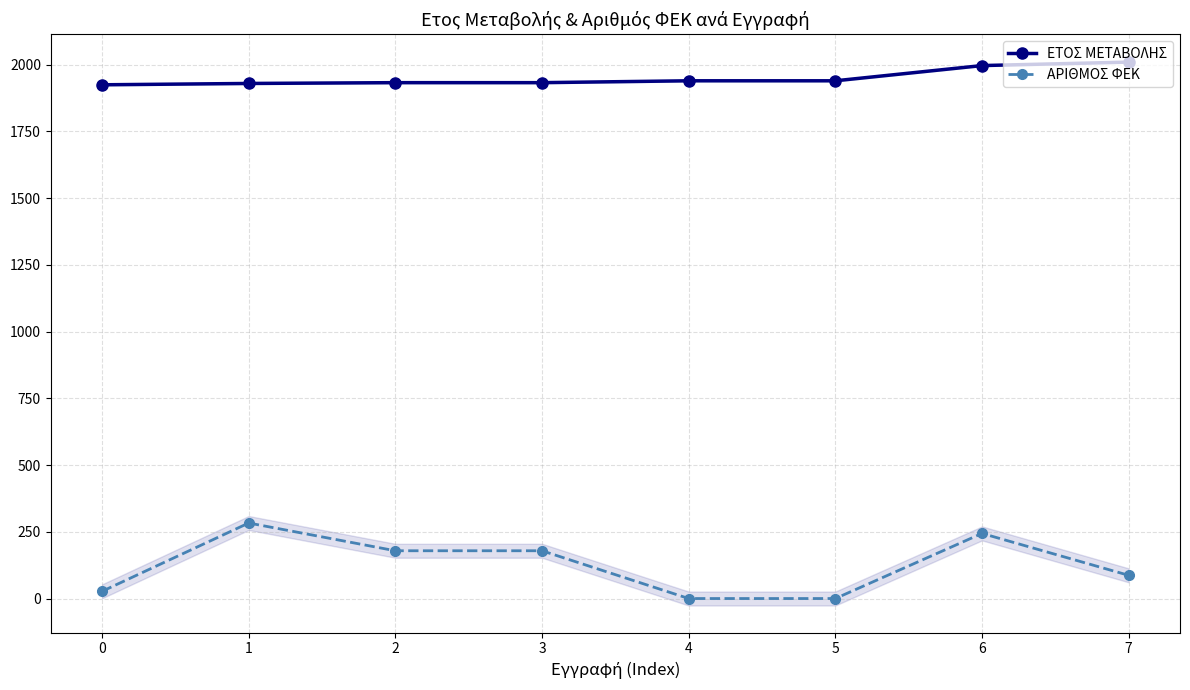

True or false: ΕΤΟΣ ΜΕΤΑΒΟΛΗΣ has a value of 933 at 4.

False